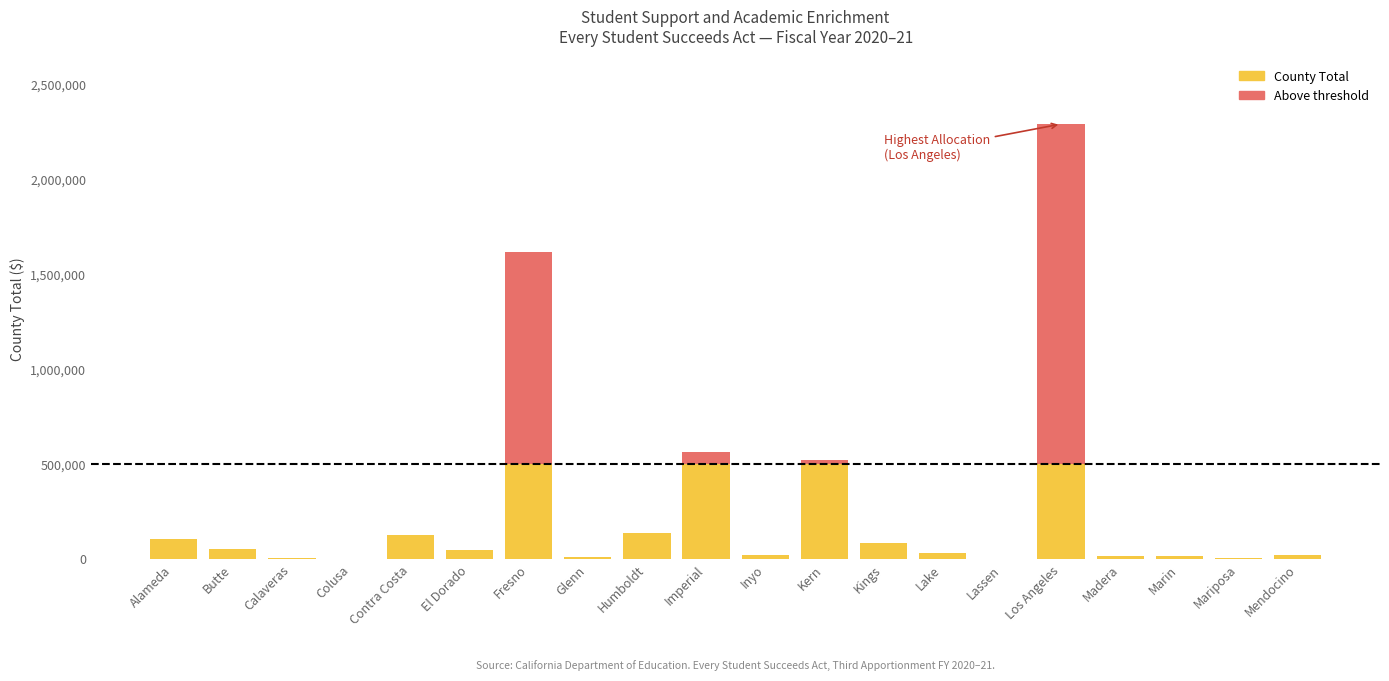

At which category is the sum across all series the highest?

Los Angeles